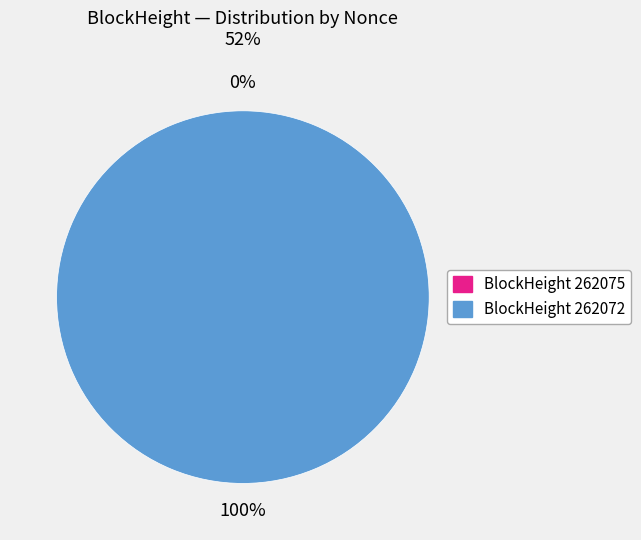

Between 262075 and 262072, which is larger?

262072